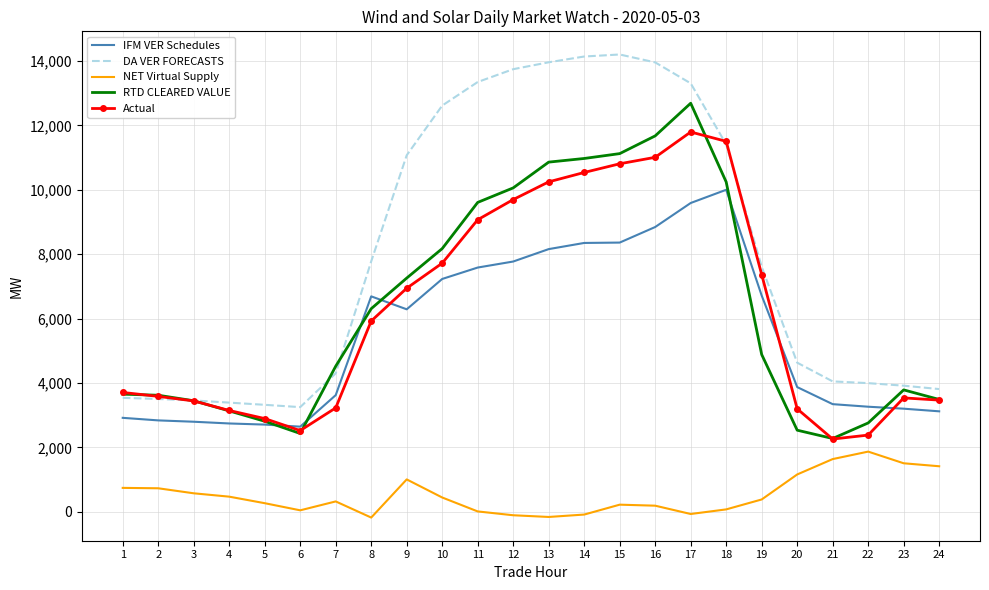

True or false: RTD CLEARED VALUE has a value of 12690.6 at 17.

True